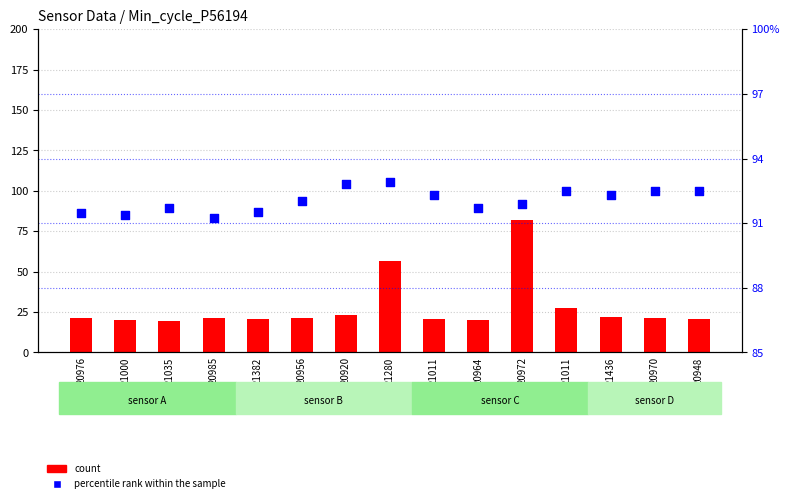

Is the value of count at 21000 greater than the value of percentile rank within the sample at 20972?

No